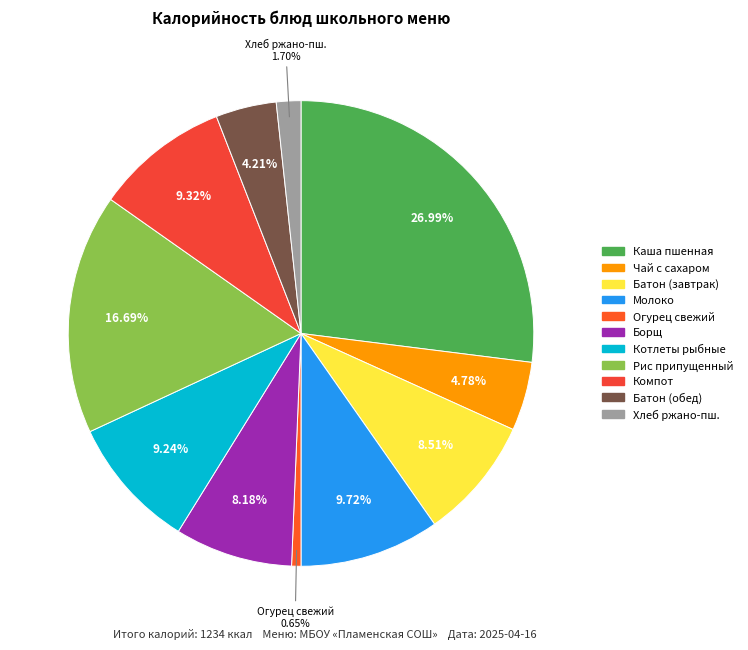

Which category has the smallest portion of the pie?

огурец свежий